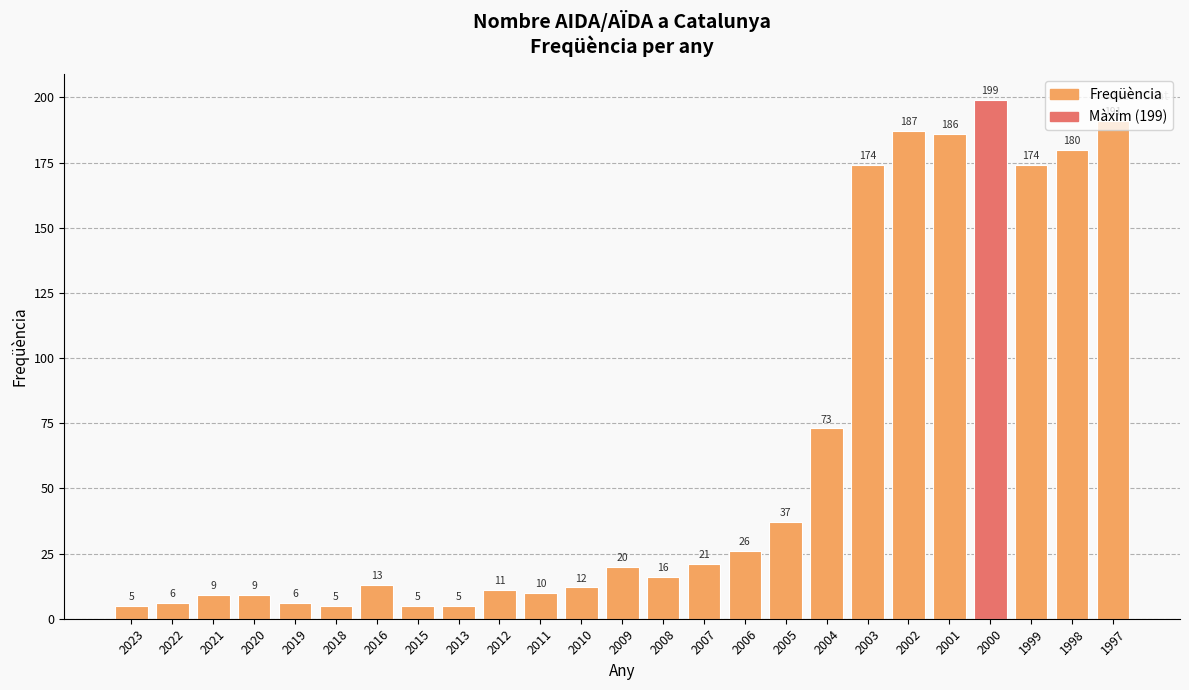

What is the difference between the maximum and minimum values?

194